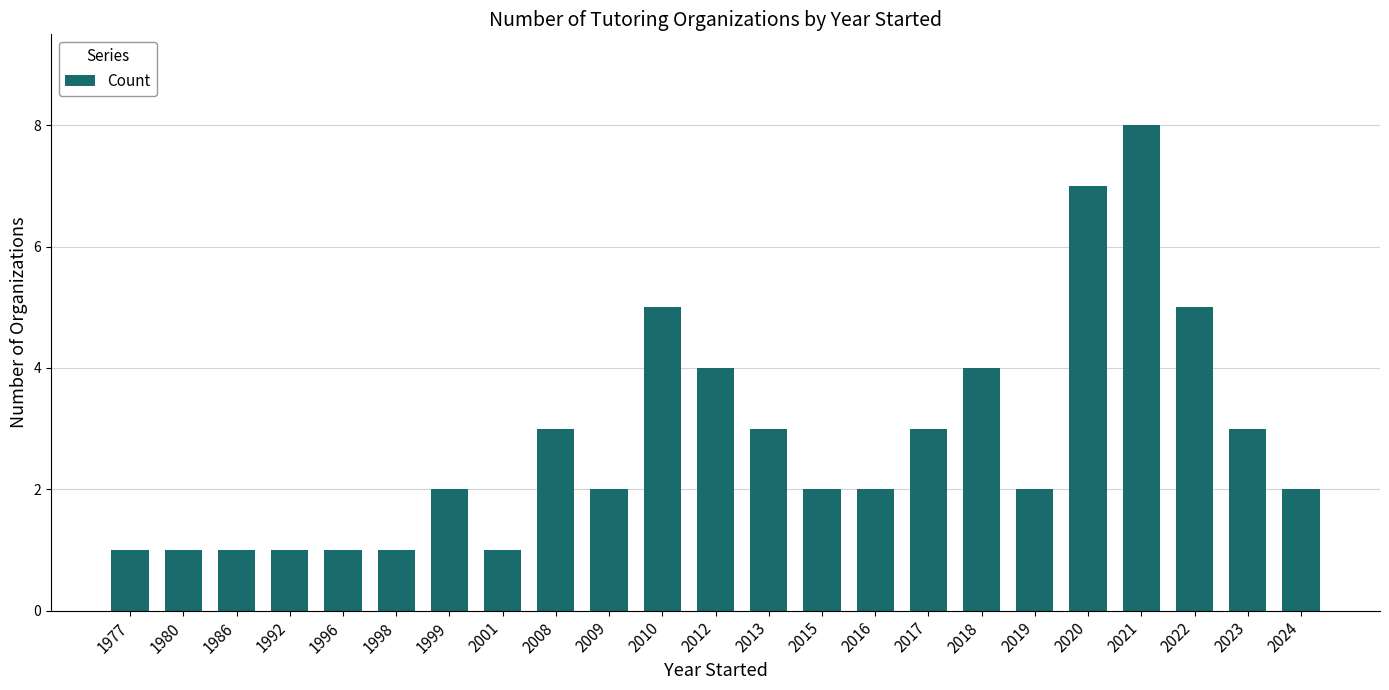

What is the average value?

3